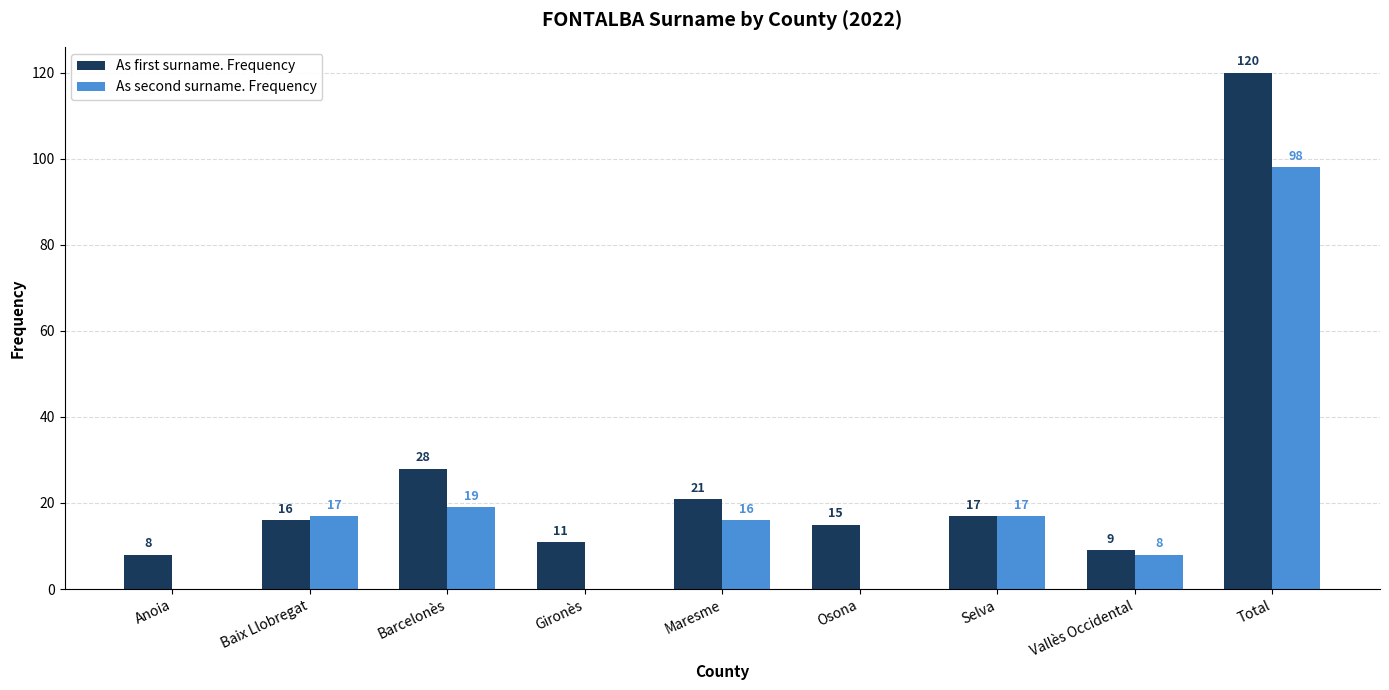

At which label does As first surname. Frequency reach its peak?

Total